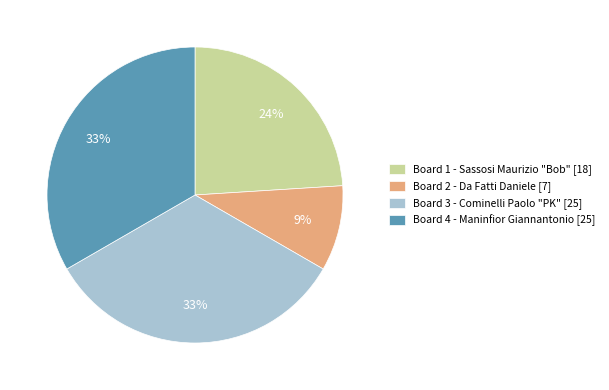

Is it true that Board 3 is 23% of the pie?

False